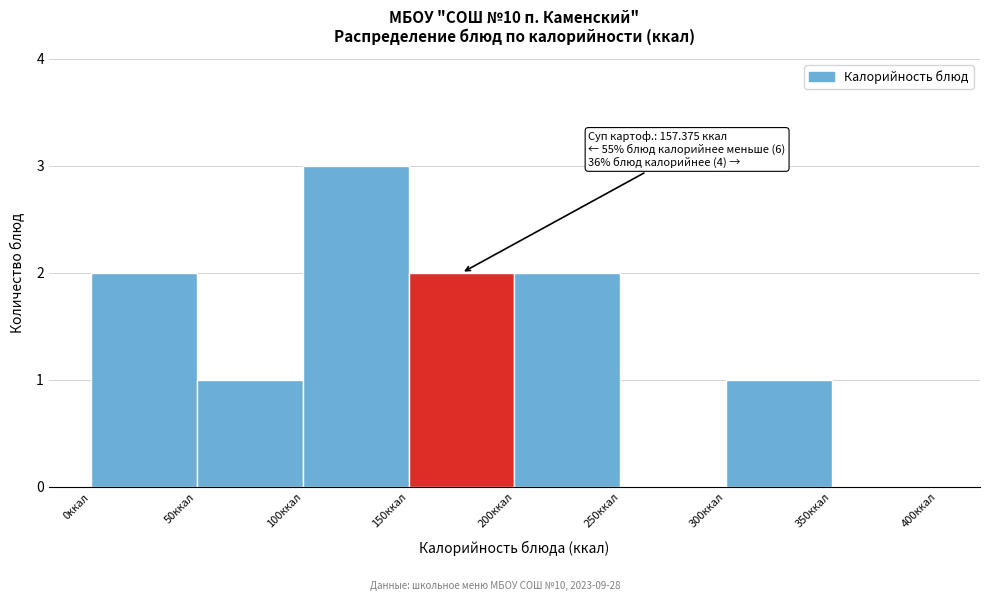

Over which range of the x-axis is the bar tallest?

100 to 150